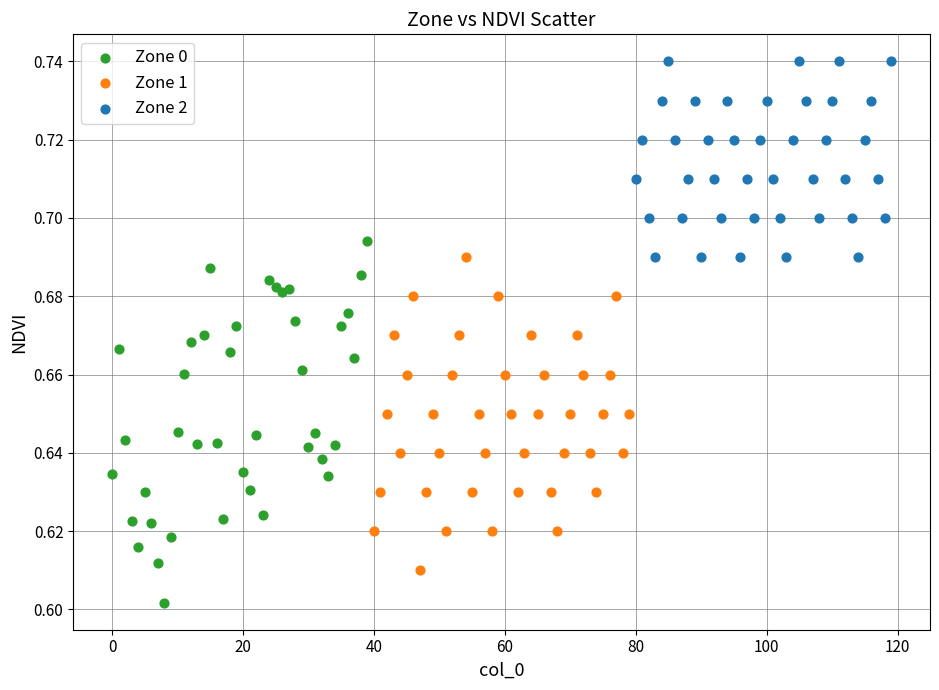

Which series contains the lowest Y value?

Zone 0